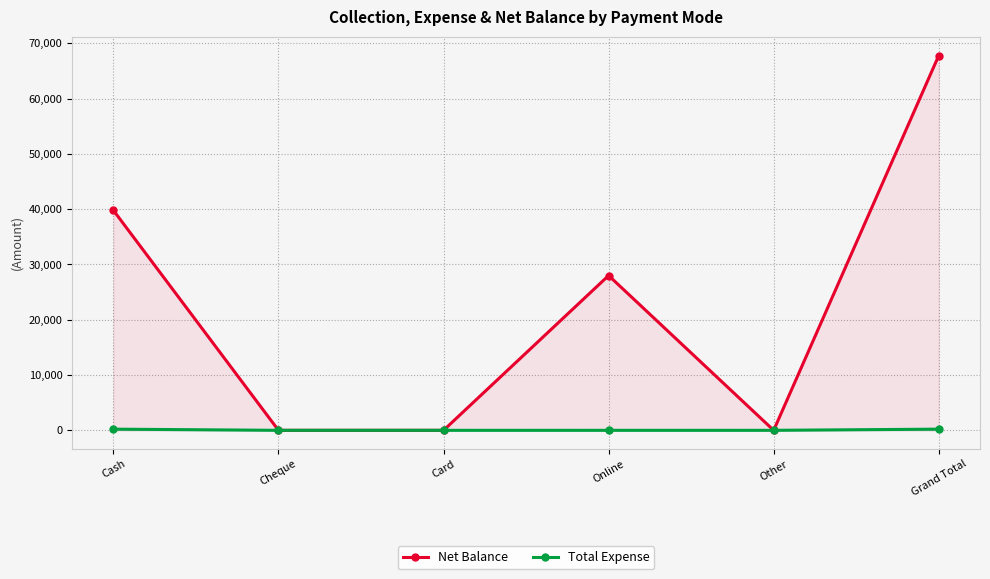

Count the Net Balance values in the range 0 to 39788.

5